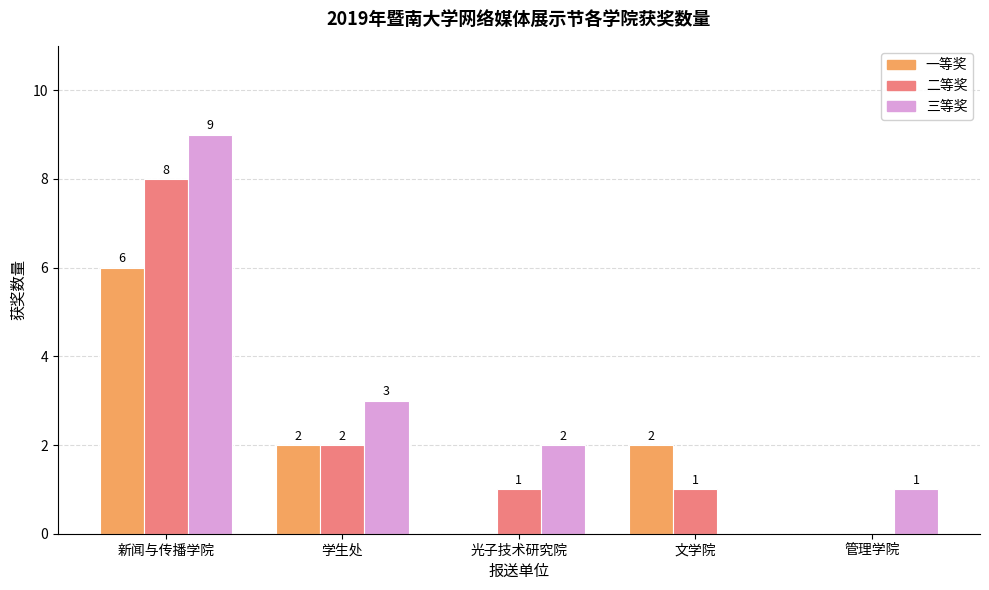

Reading left to right, list all the values displayed in this chart.

一等奖: 新闻与传播学院=6	学生处=2	光子技术研究院=0	文学院=2	管理学院=0
二等奖: 新闻与传播学院=8	学生处=2	光子技术研究院=1	文学院=1	管理学院=0
三等奖: 新闻与传播学院=9	学生处=3	光子技术研究院=2	文学院=0	管理学院=1